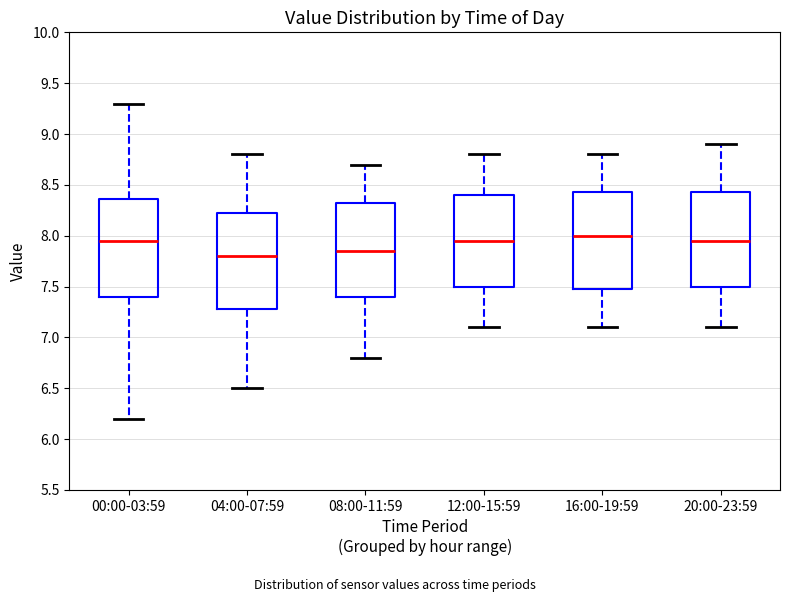

Reading left to right, transcribe this box plot: for each box, give where its median line is, the range the box spans, and where its two whiskers end, as read against the y-axis. The values are not printed on the chart, so give them approximately, as read against the axis.

00:00-03:59: median 7.95, box 7.40 to 8.35, whiskers 6.20 to 9.30
04:00-07:59: median 7.80, box 7.30 to 8.25, whiskers 6.50 to 8.80
08:00-11:59: median 7.85, box 7.40 to 8.35, whiskers 6.80 to 8.70
12:00-15:59: median 7.95, box 7.50 to 8.40, whiskers 7.10 to 8.80
16:00-19:59: median 8.00, box 7.50 to 8.45, whiskers 7.10 to 8.80
20:00-23:59: median 7.95, box 7.50 to 8.45, whiskers 7.10 to 8.90